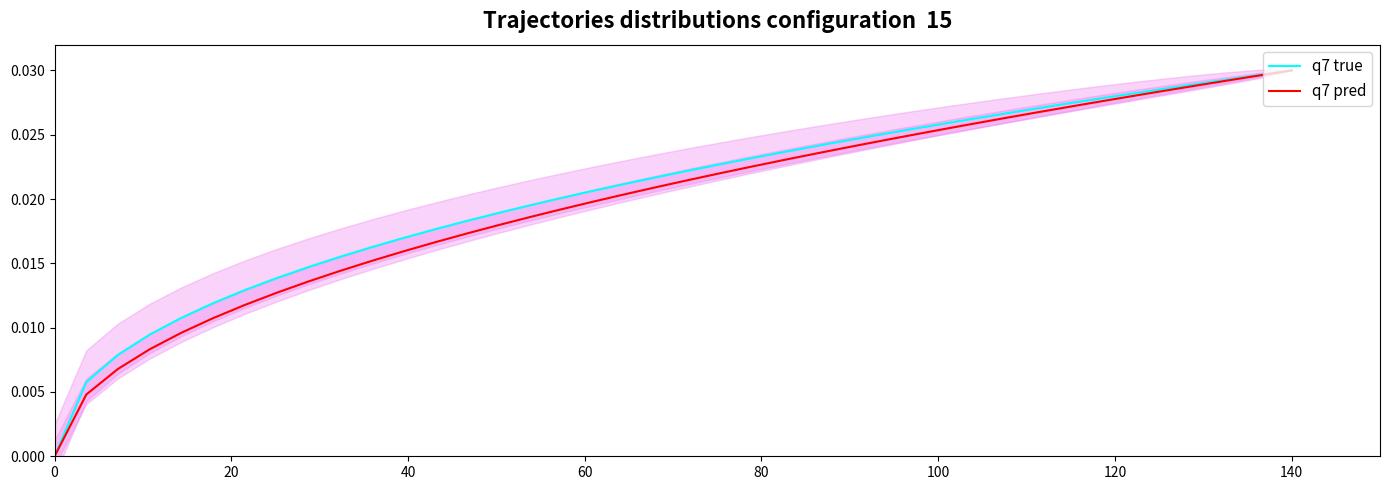

Which category has the highest value in the q7 pred series?

140